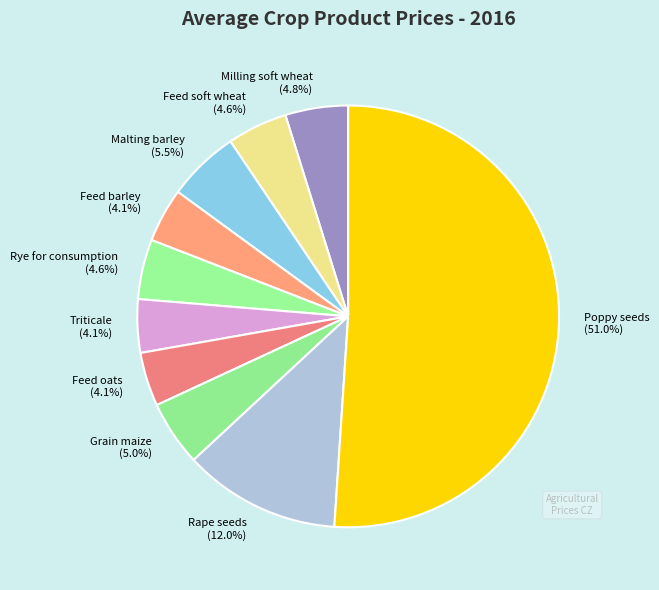

True or false: Rye for consumption accounts for 5% of the total.

True